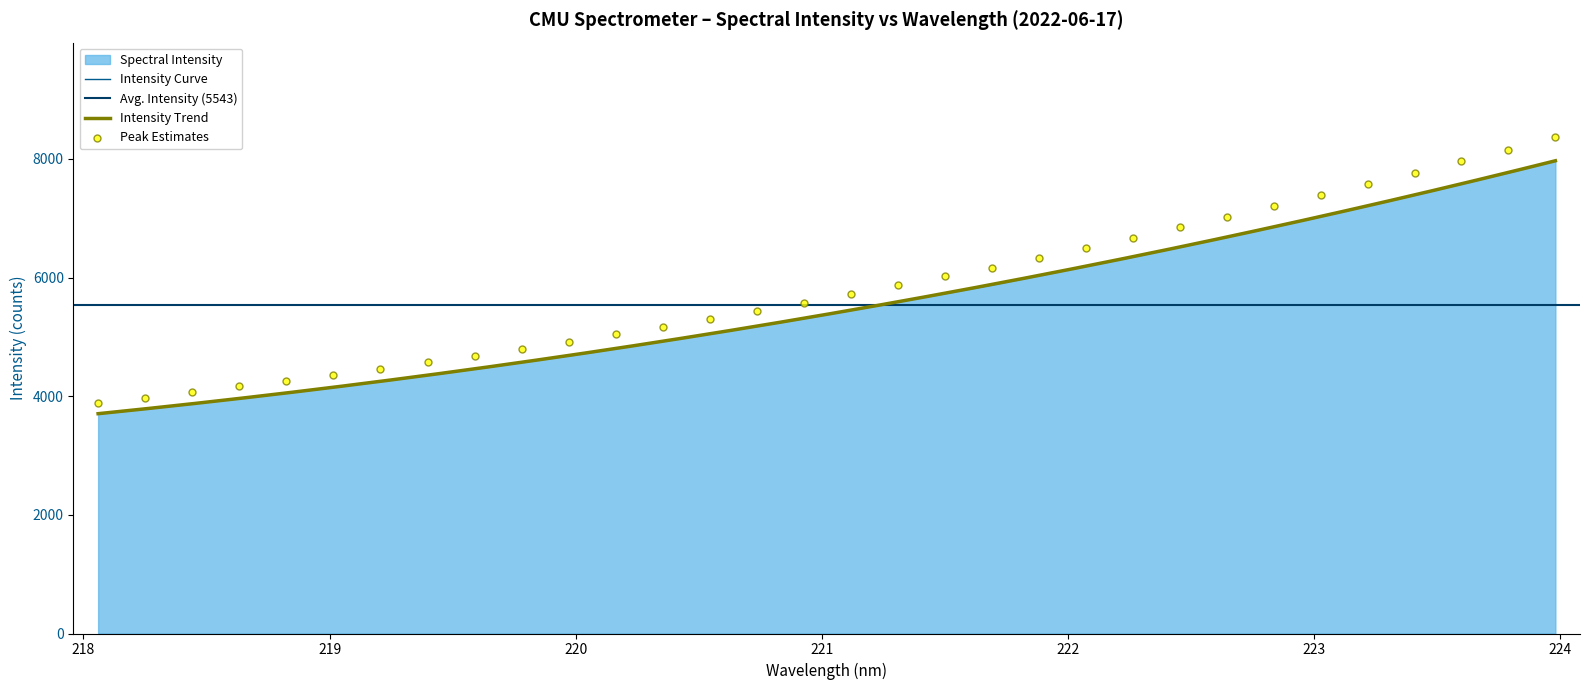

Approximately how many times larger is the value at 222.8355 compared to 222.0721?

1.1